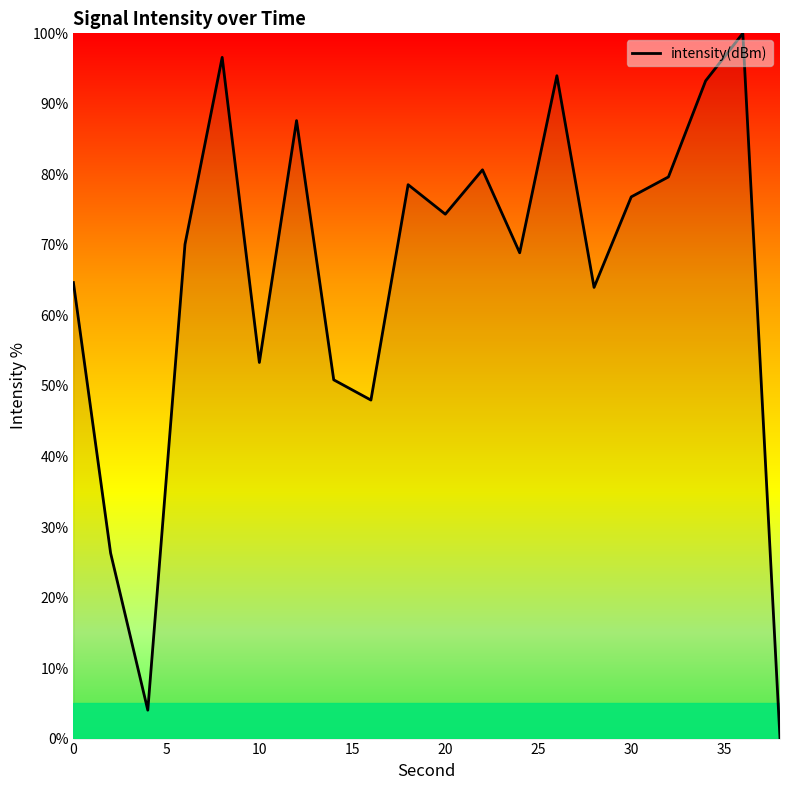

What is the difference between the maximum and minimum values?

100.0